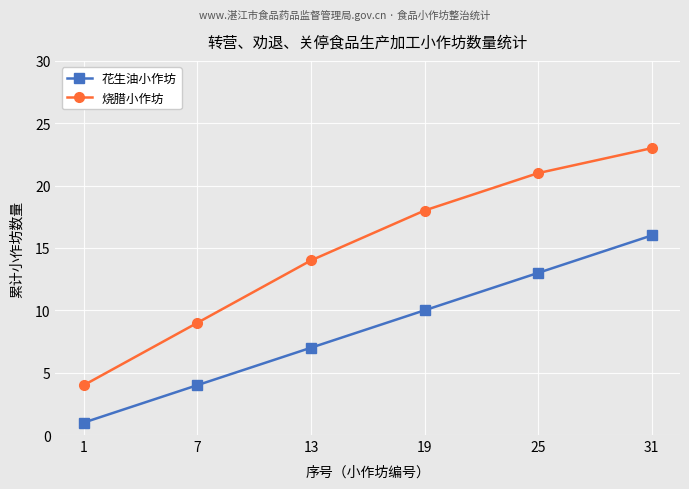

True or false: 花生油小作坊 and 烧腊小作坊 intersect in this chart.

False